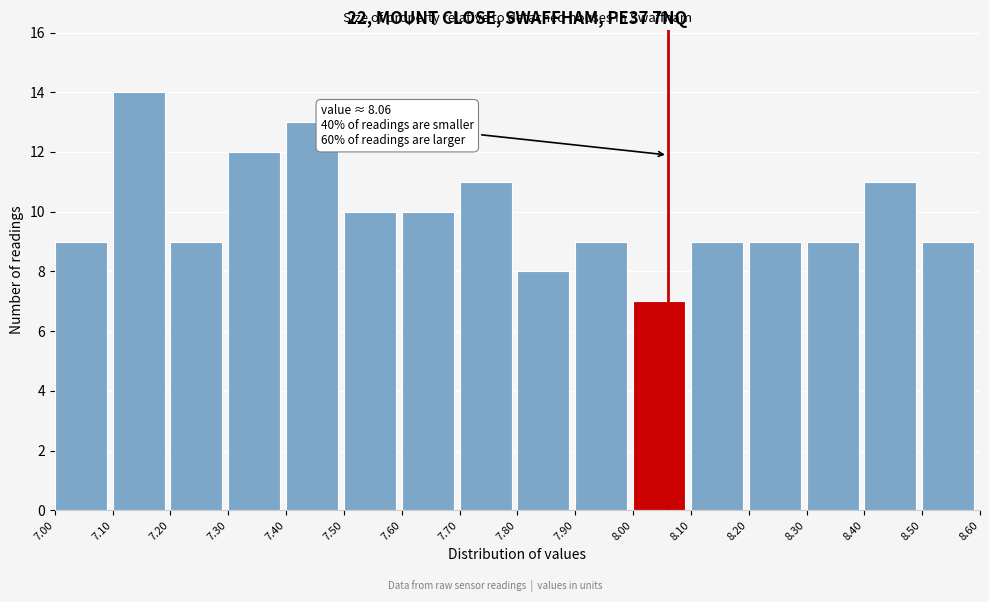

Over which range of the x-axis is the bar tallest?

7.10 to 7.20